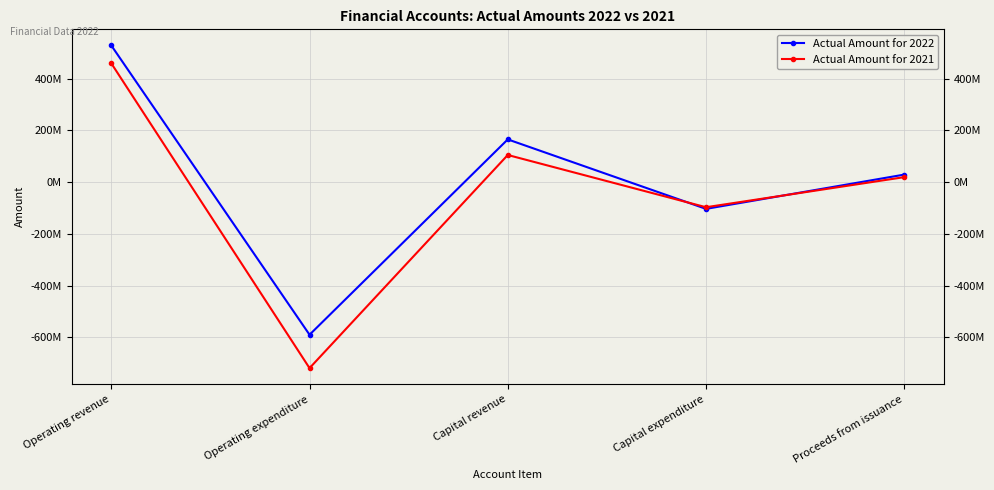

What is the value of the Actual Amount for 2021 point at the 4th from the left?

-97030971